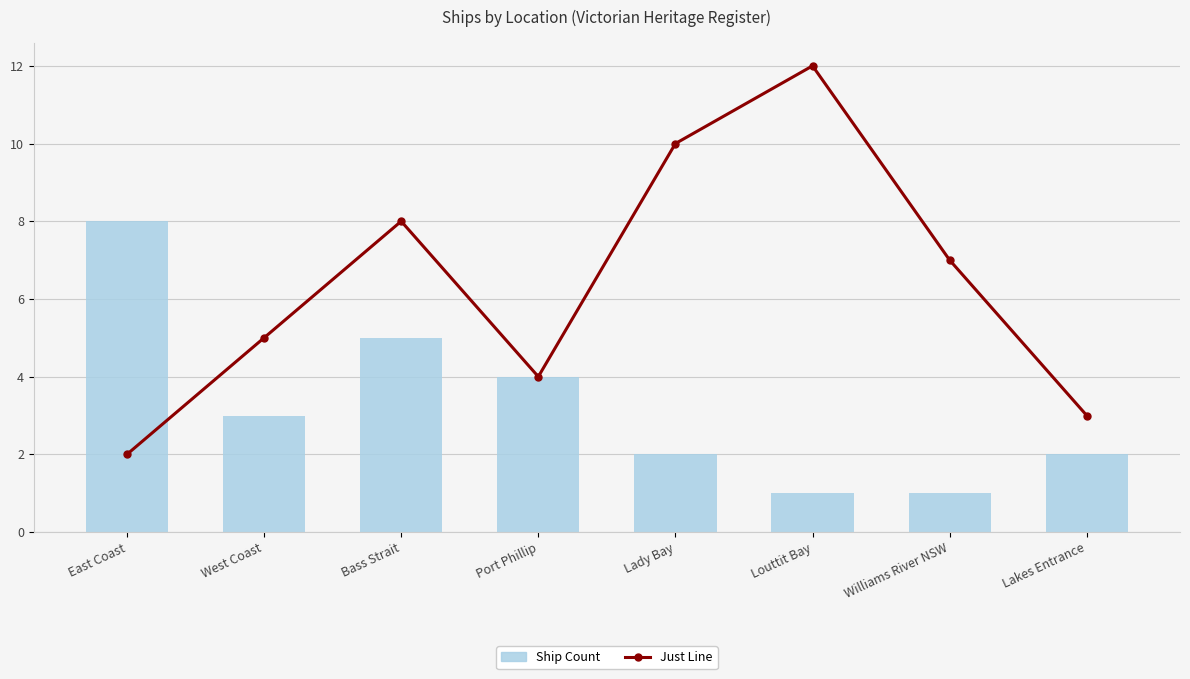

Rank the categories by Ship Count value from lowest to highest.

Louttit Bay, Williams River NSW, Lady Bay, Lakes Entrance, West Coast, Port Phillip, Bass Strait, East Coast